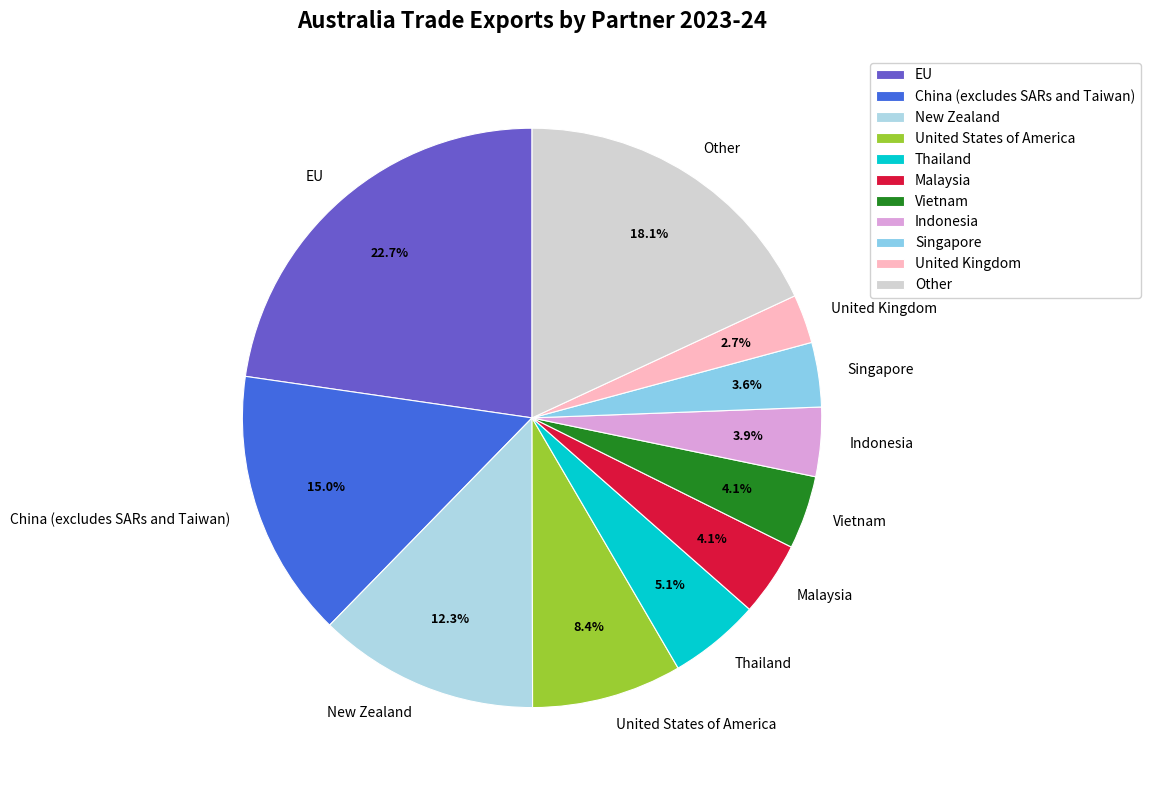

Is there a majority slice in this chart?

No